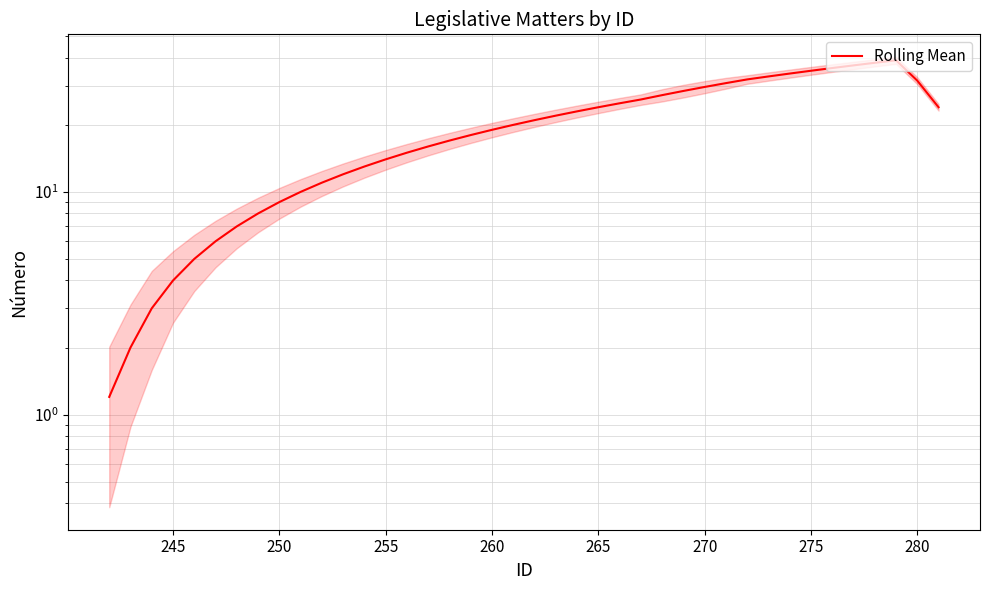

How many points are higher than both their immediate neighbors (excluding endpoints)?

1